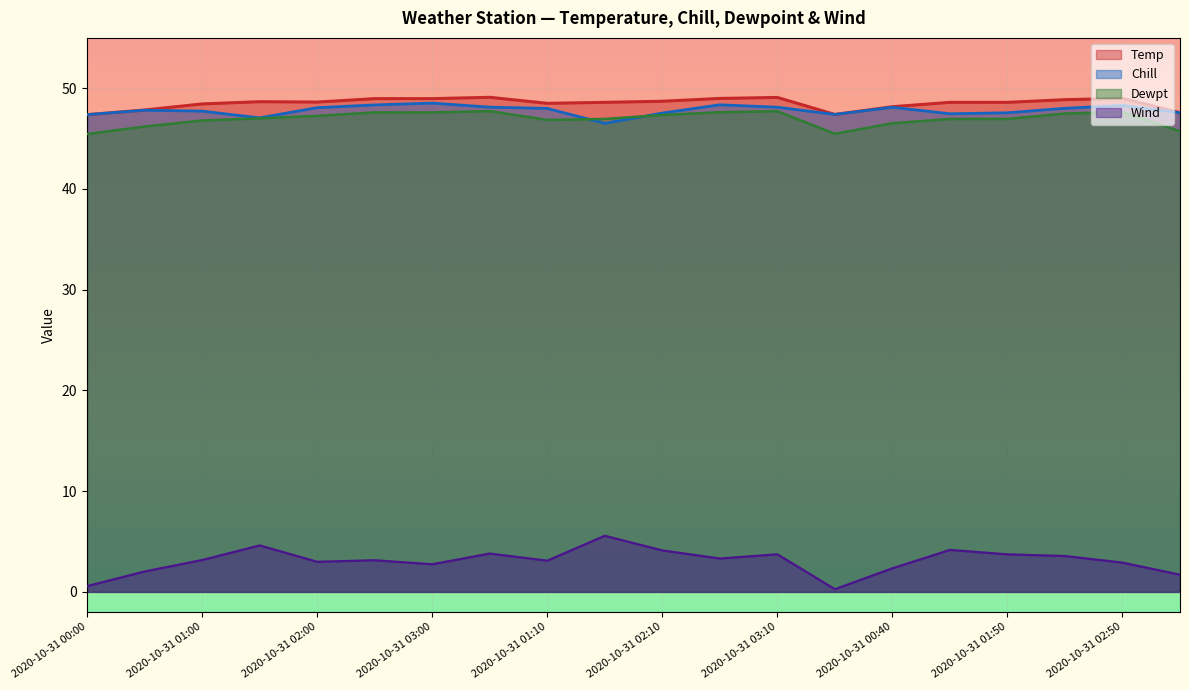

What is the difference between the second highest and second lowest values in the Wind series?

4.0